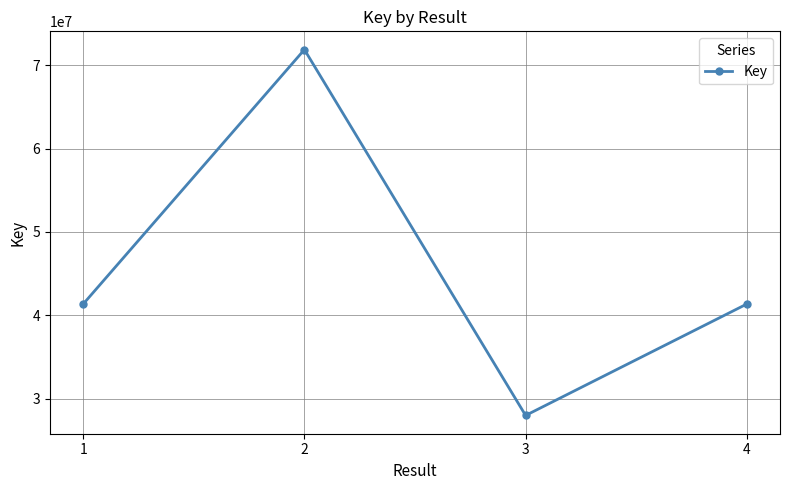

How many lines are shown in the chart?

1